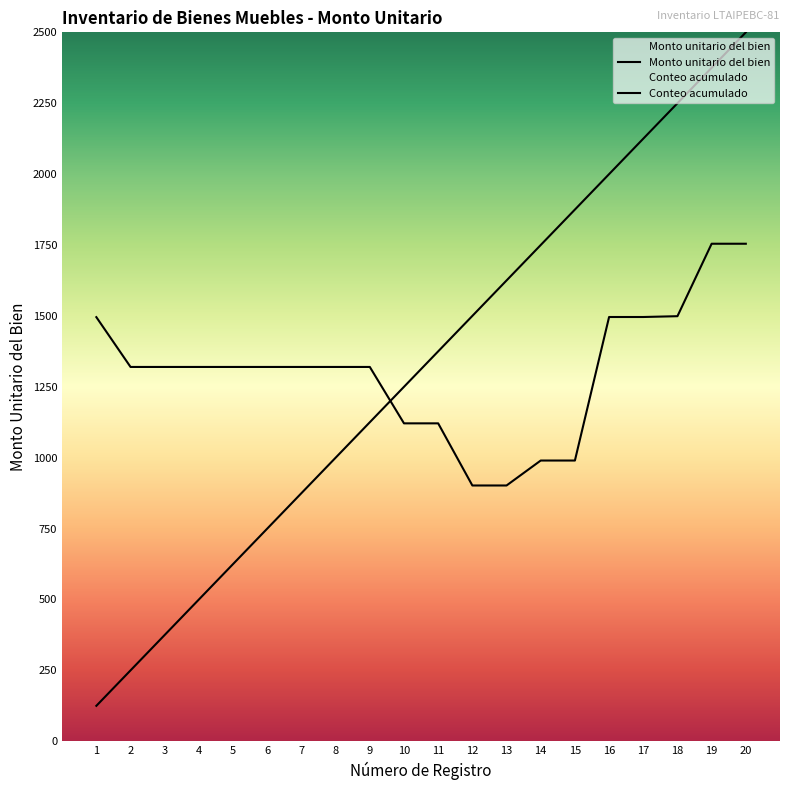

True or false: Conteo acumulado and Monto unitario del bien cross at least once.

True